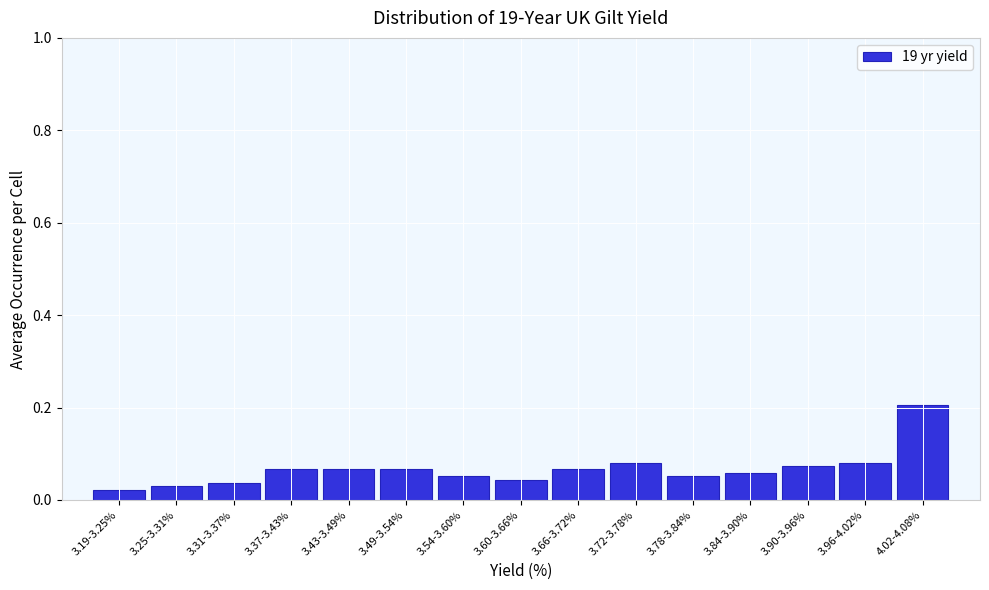

What is the change in value from 3.19-3.25% to 3.90-3.96%?

+0.1